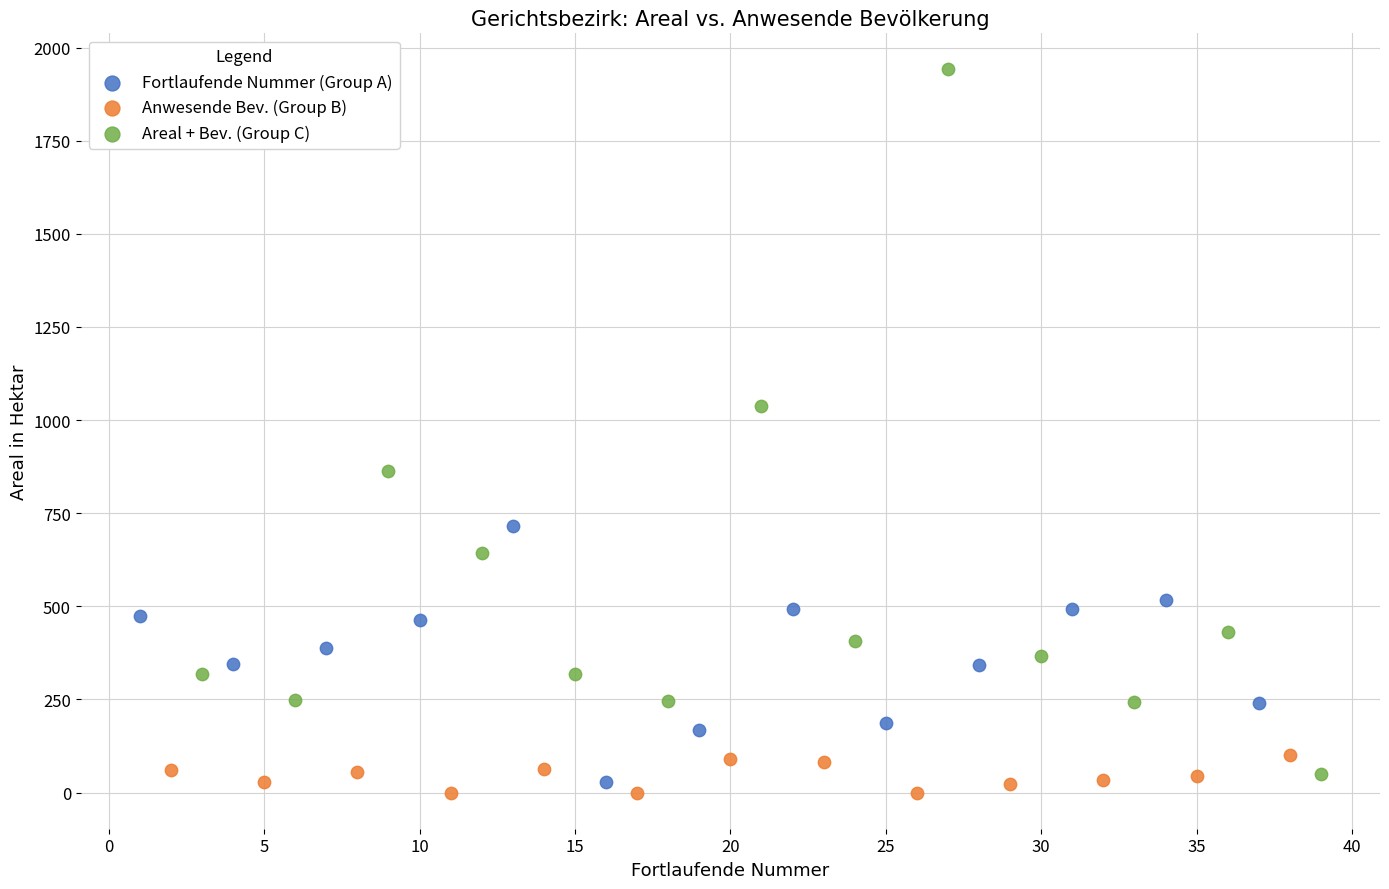

Which series has the widest spread of Y values?

Areal + Bev. (Group C)